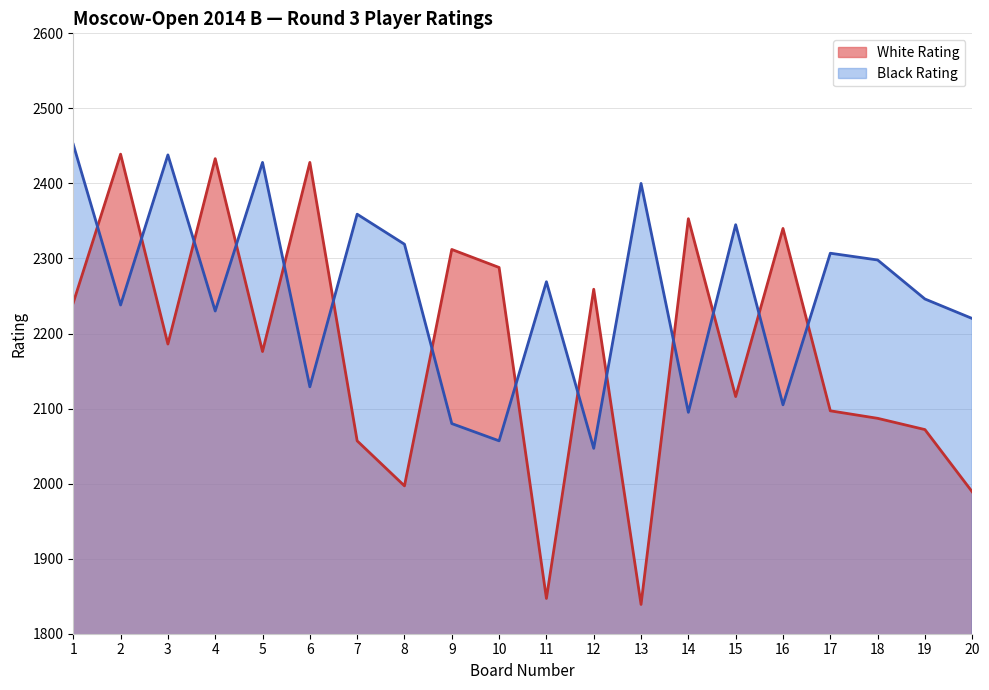

What is the difference between the maximum and minimum values in the White Rating series?

600